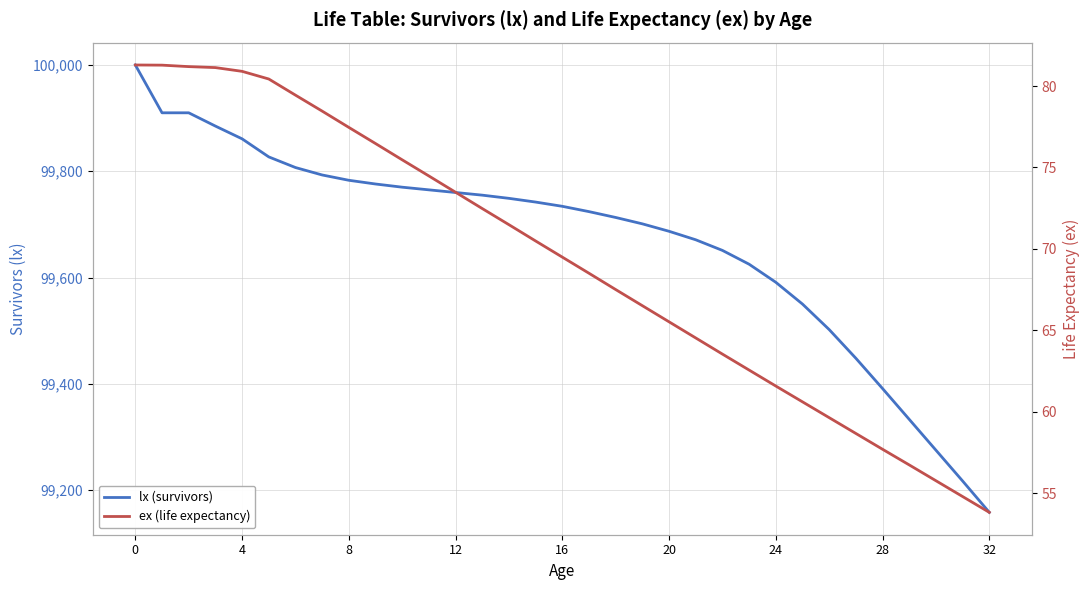

Between 20 and 27, which is larger?

20